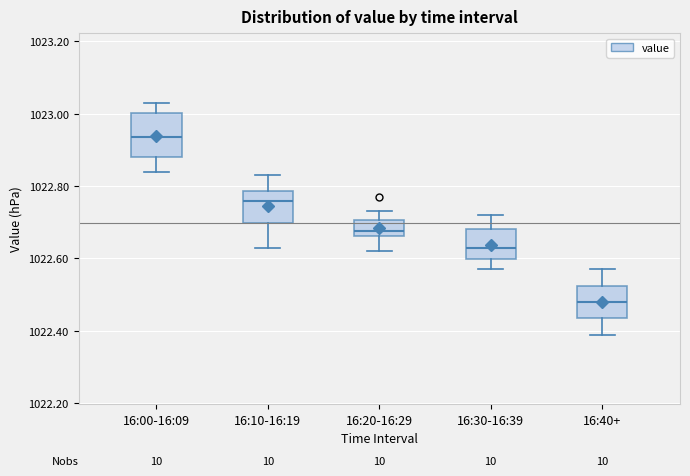

Reading left to right, read every box against the y-axis: the position of its median line, the range the box covers, and the ends of its whiskers. The values are not printed on the chart, so give them approximately, as read against the axis.

16:00-16:09: median 1022.94, box 1022.88 to 1023.00, whiskers 1022.84 to 1023.04
16:10-16:19: median 1022.76, box 1022.70 to 1022.78, whiskers 1022.64 to 1022.84
16:20-16:29: median 1022.68, box 1022.66 to 1022.70, whiskers 1022.62 to 1022.74
16:30-16:39: median 1022.64, box 1022.60 to 1022.68, whiskers 1022.58 to 1022.72
16:40+: median 1022.48, box 1022.44 to 1022.52, whiskers 1022.40 to 1022.58